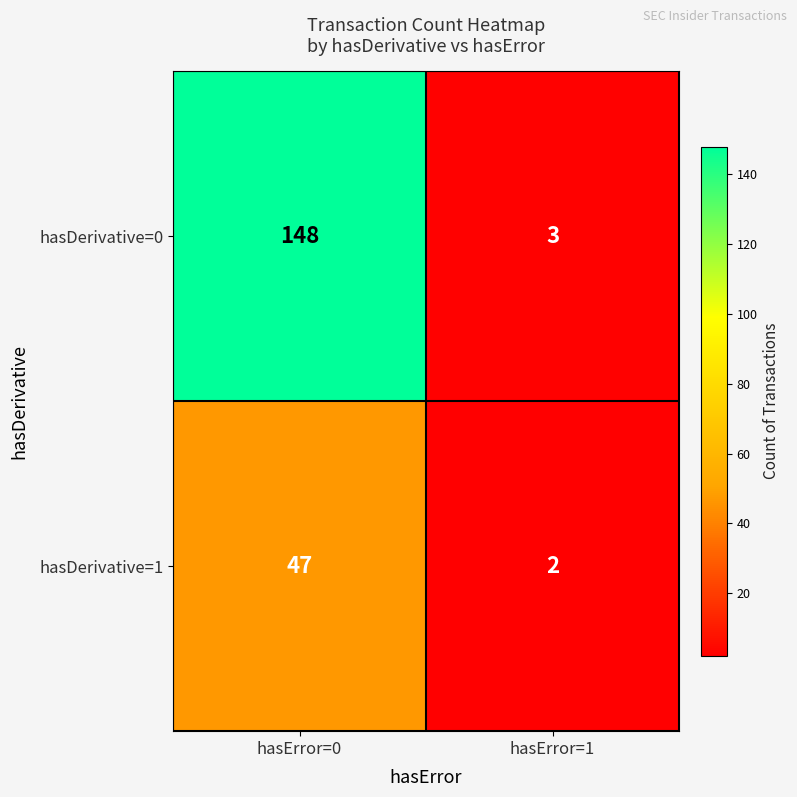

At which category is the sum across all series the highest?

hasError=0